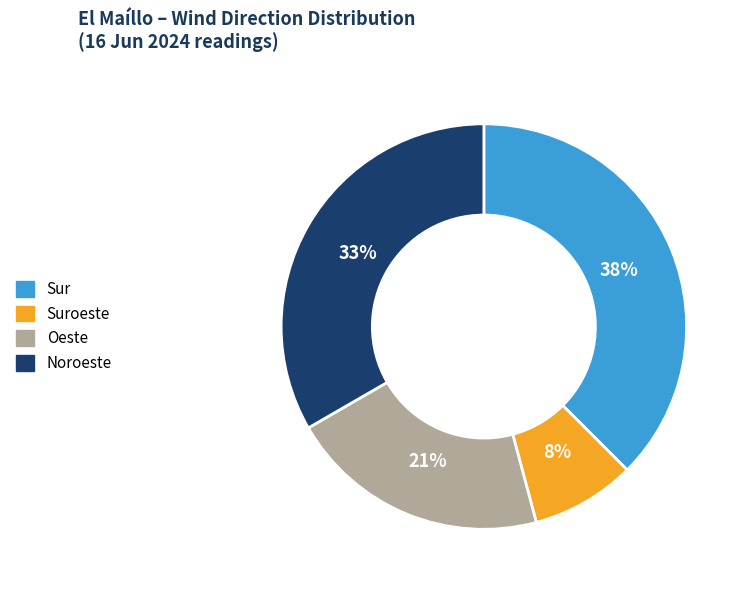

How many segments does this pie chart have?

4